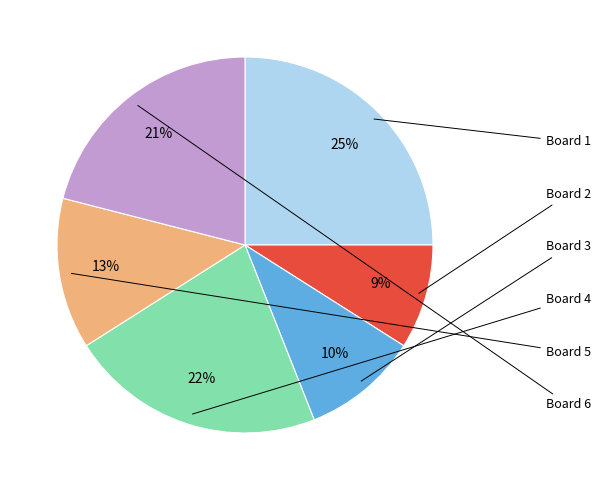

Does any single category account for the majority?

No